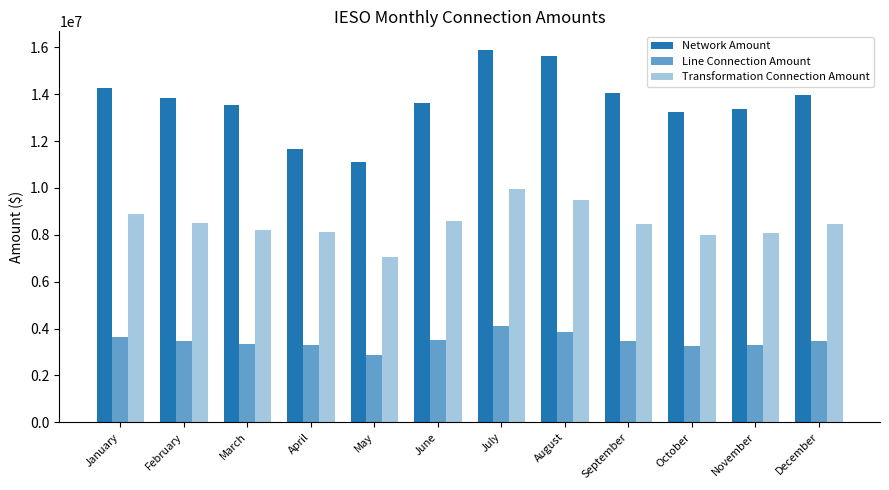

What is the maximum value shown in the chart?

15884480.7